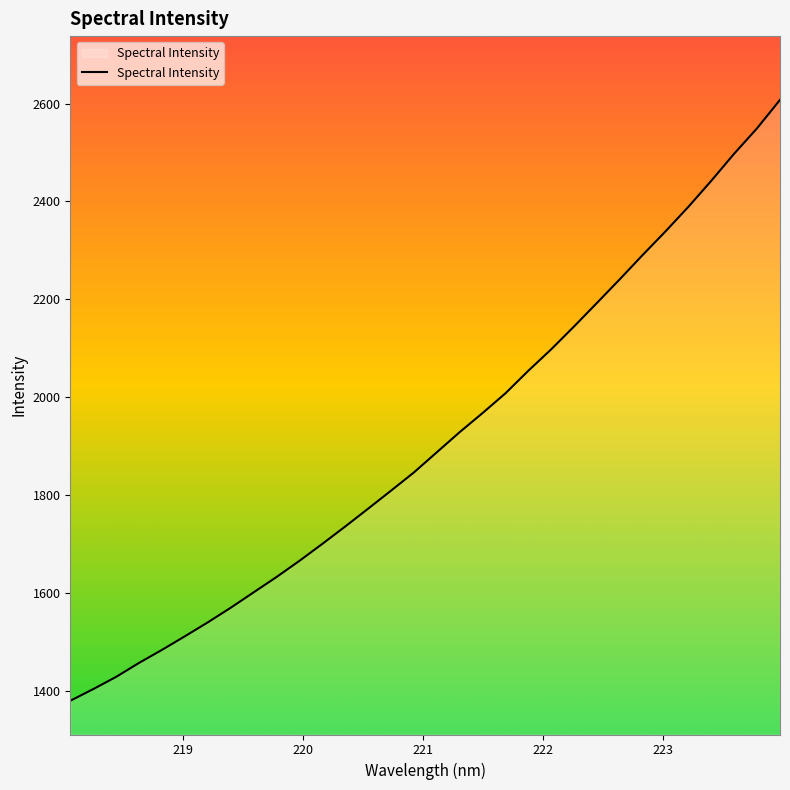

What is the difference between the maximum and minimum values?

1228.3